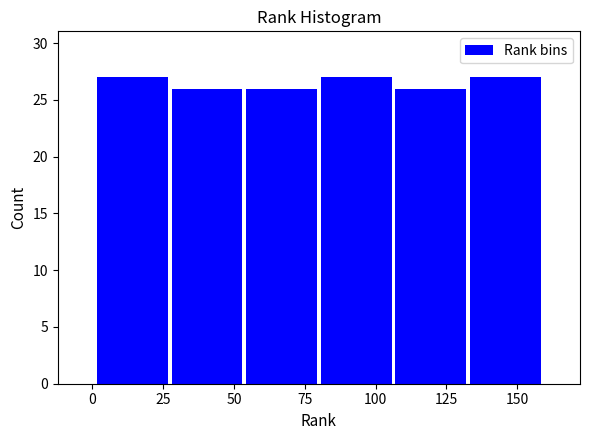

Reading left to right, list every bar in this chart as the range it spans on the x-axis followed by its height. Neither the bar edges nor the heights are printed on the chart, so give them approximately, as read against the axes.

0 to 25: 27
25 to 55: 26
55 to 80: 26
80 to 105: 27
105 to 135: 26
135 to 160: 27